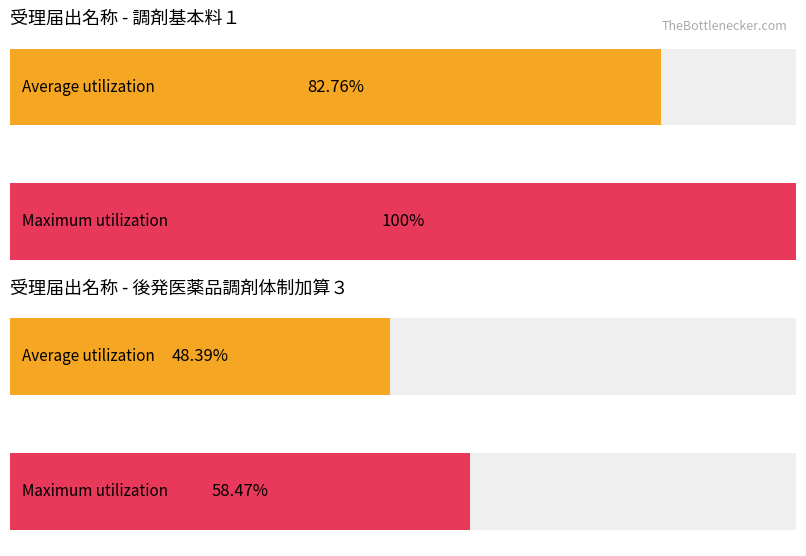

Count the number of data series in this chart.

4